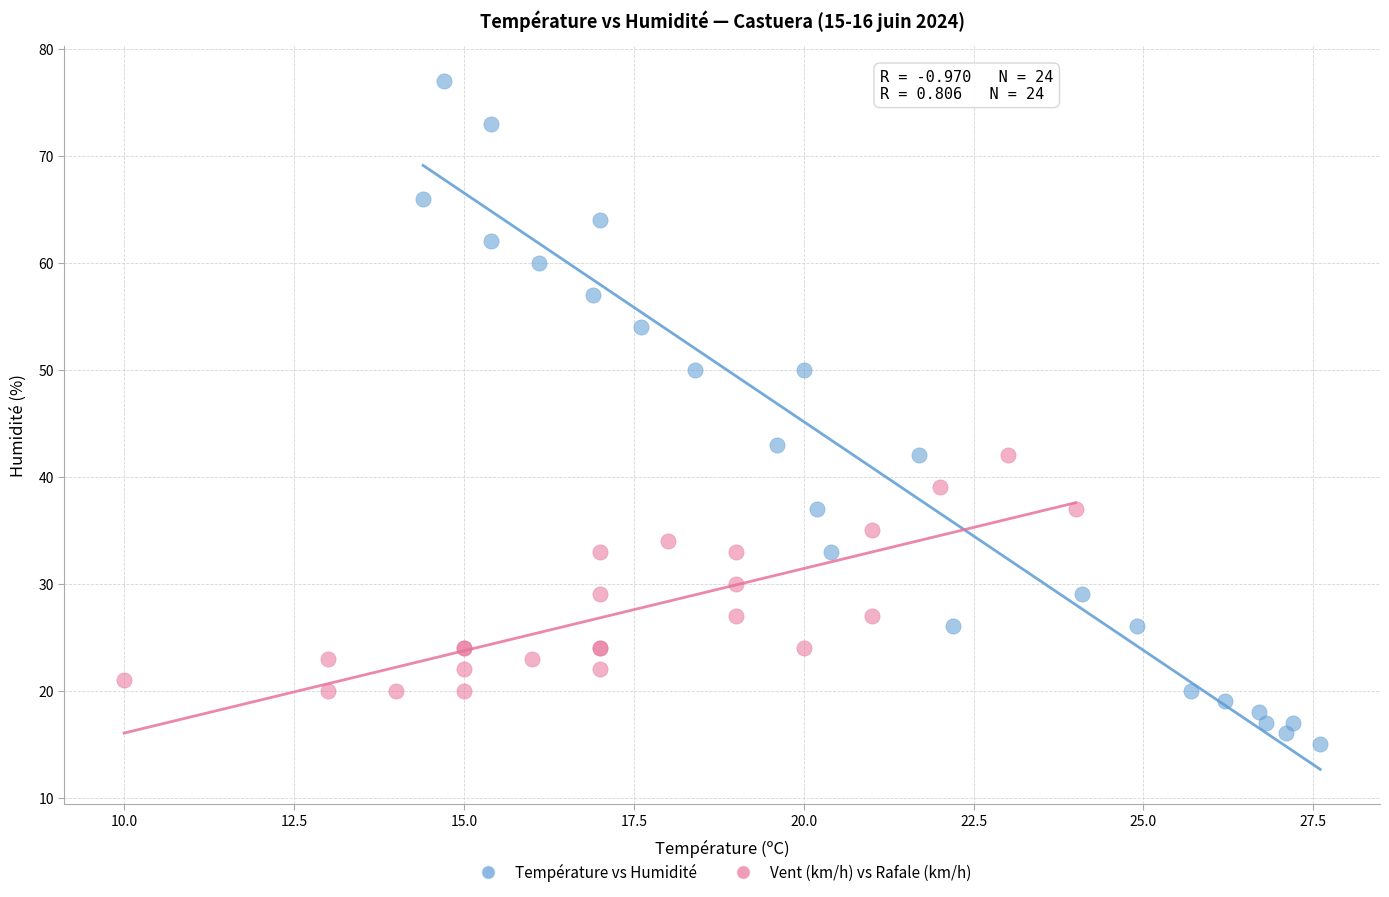

Which series contains the lowest Y value?

Température vs Humidité